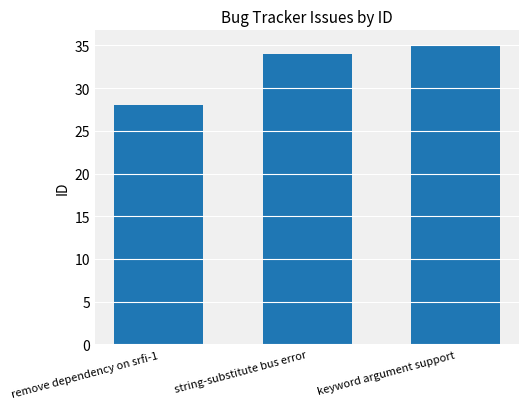

What is the approximate value at remove dependency on srfi-1?

28